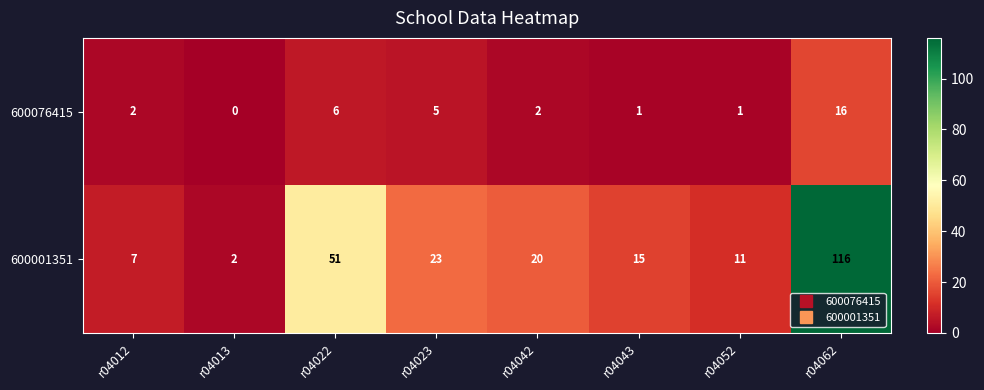

At which category is the sum across all series the highest?

r04062